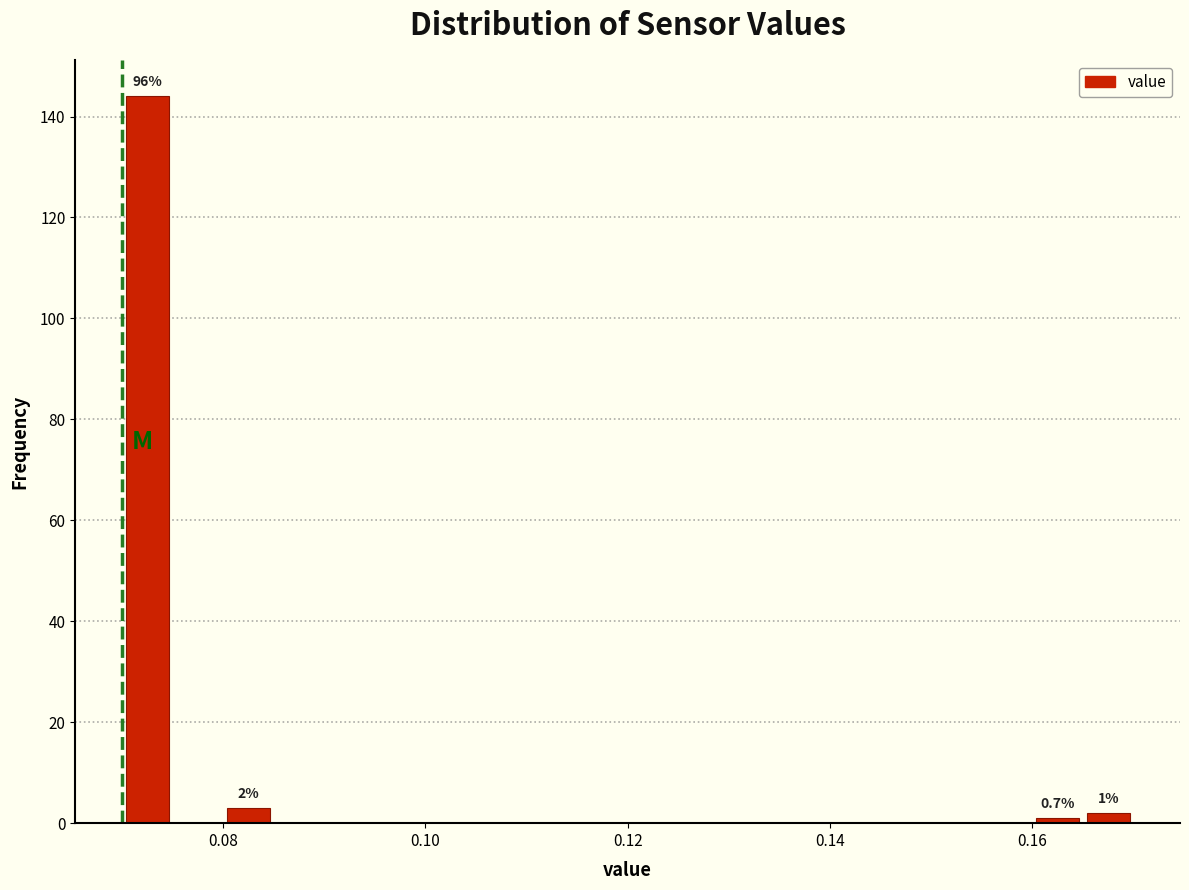

Around what value on the x-axis is the tallest bar? Give the approximate position of its centre, as read against the axis.

0.072